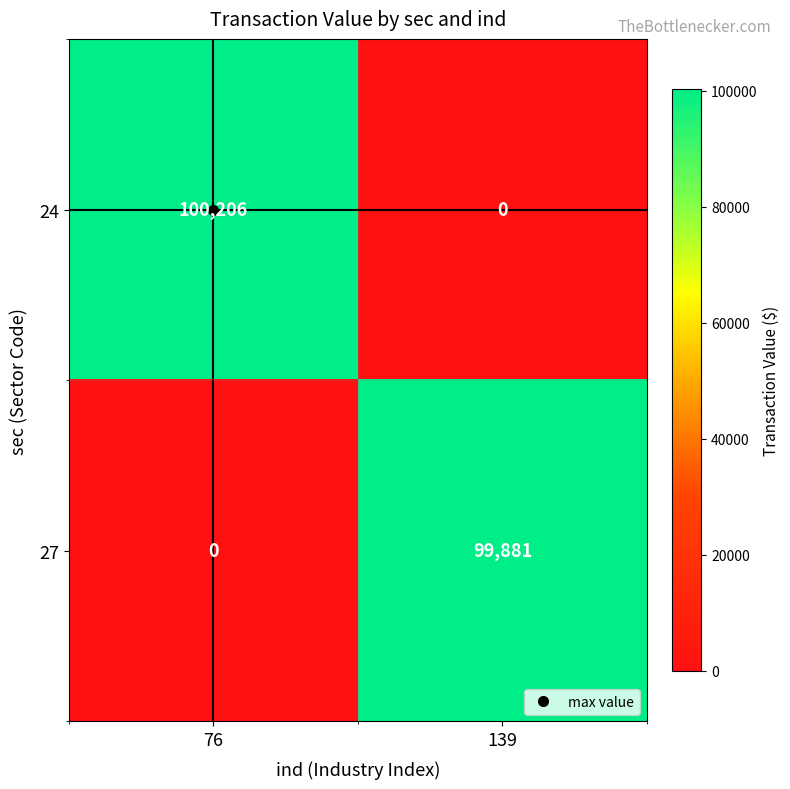

At 76, list the series in order from smallest to largest.

27, 24